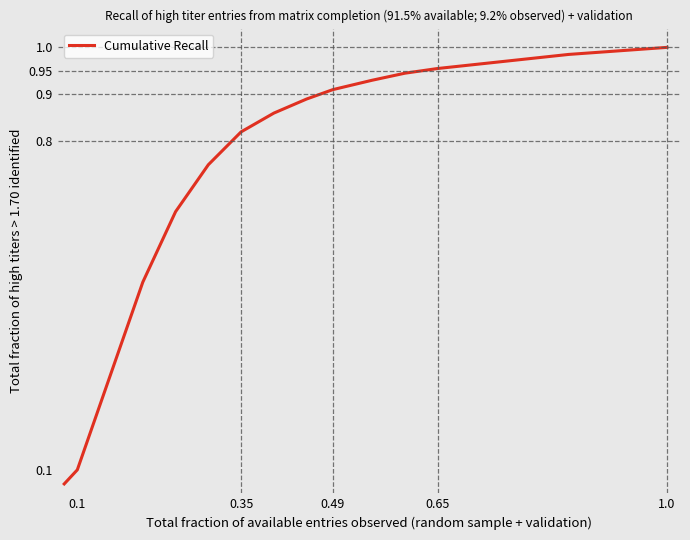

How many lines are shown in the chart?

1